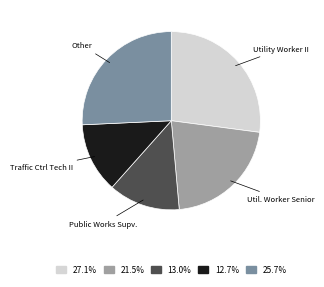

Is there a majority slice in this chart?

No